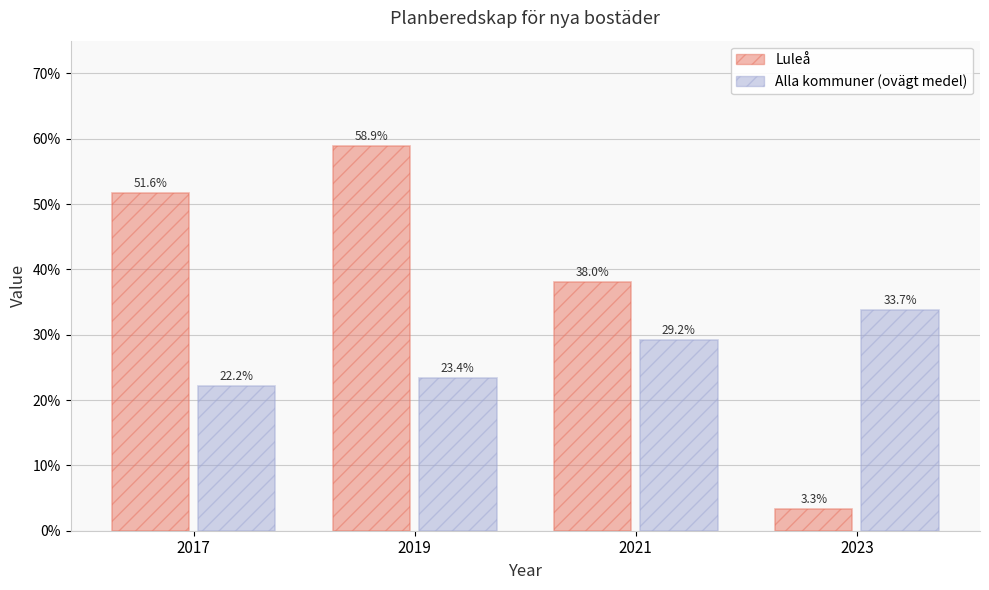

True or false: Luleå has a value of 38.0 at 2021.

True